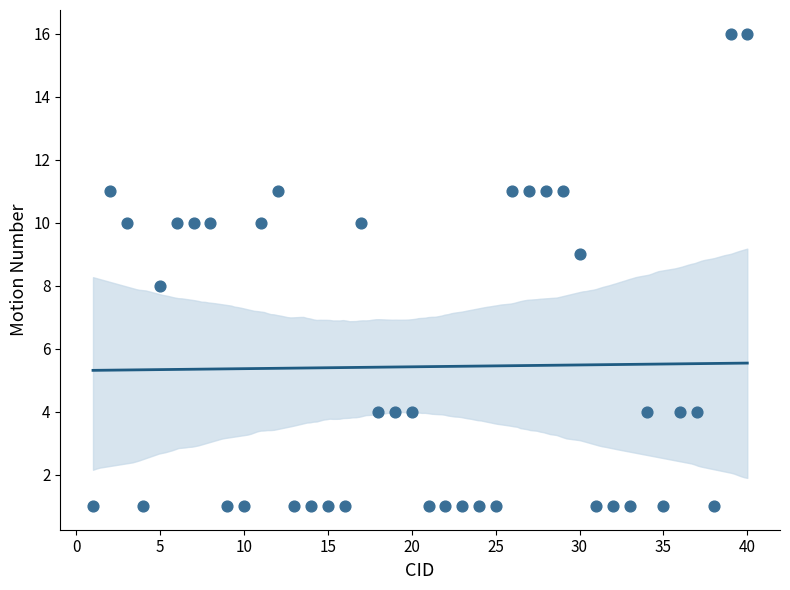

What is the range of Y values (max minus min)?

15